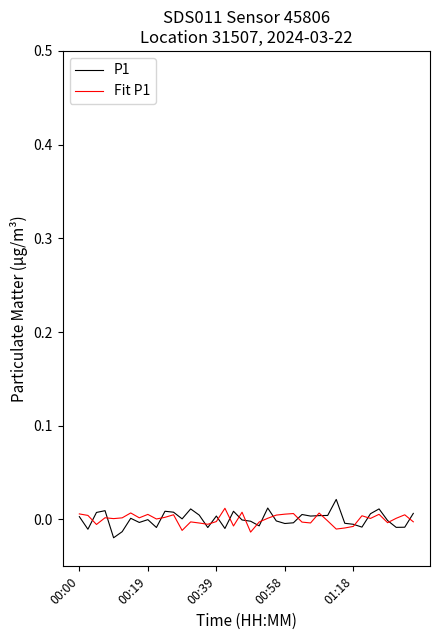

Is this an area chart (filled region under the line)?

No